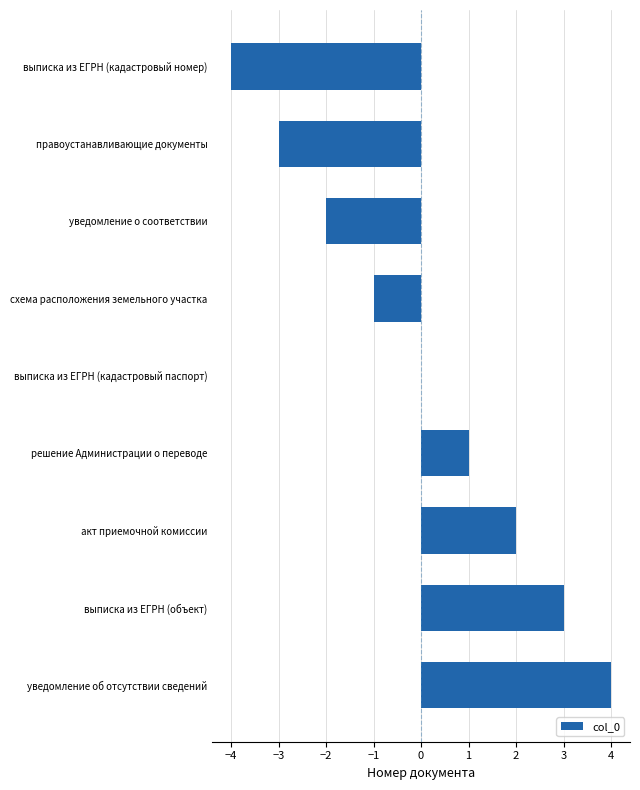

What is the sum of the values at выписка из ЕГРН (кадастровый паспорт) and выписка из ЕГРН (объект)?

3